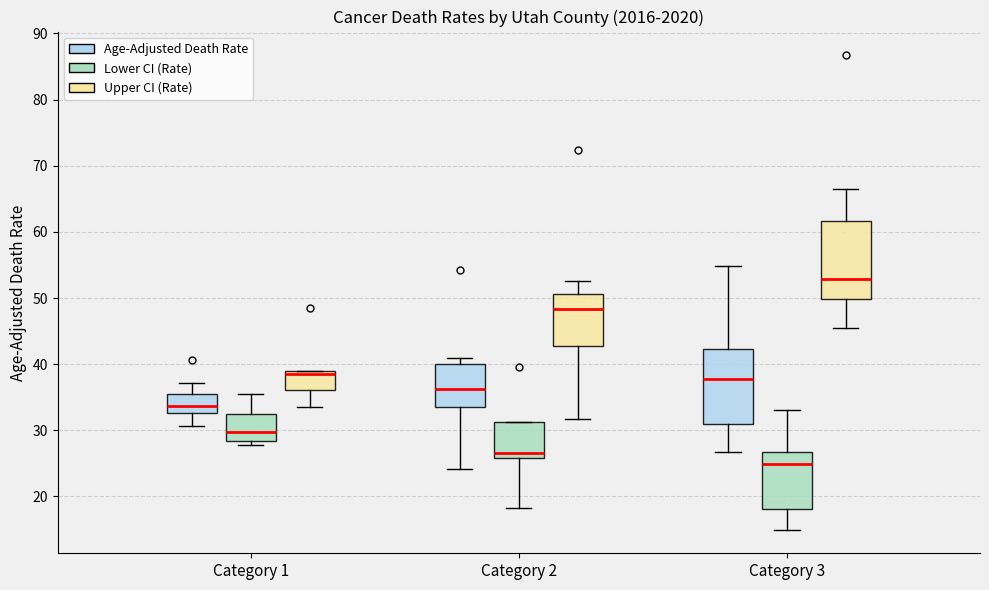

Where is the lower edge of the box for Category 3 (Age-Adjusted Death Rate) on the y-axis? The values are not printed on the chart, so give them approximately, as read against the axis.

31